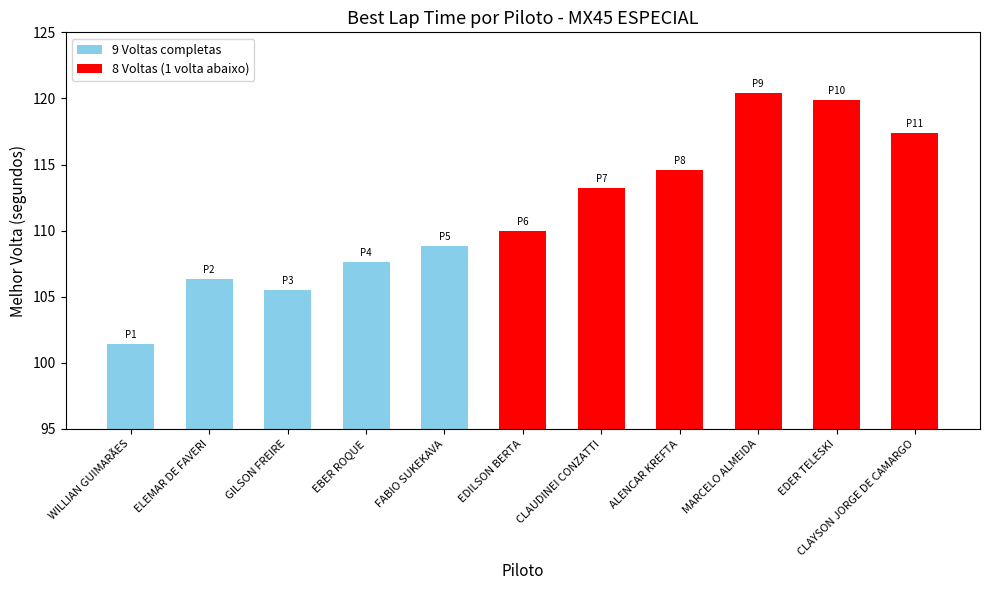

The chart shows a value of 54.9 at ELEMAR DE FAVERI. True or false?

False